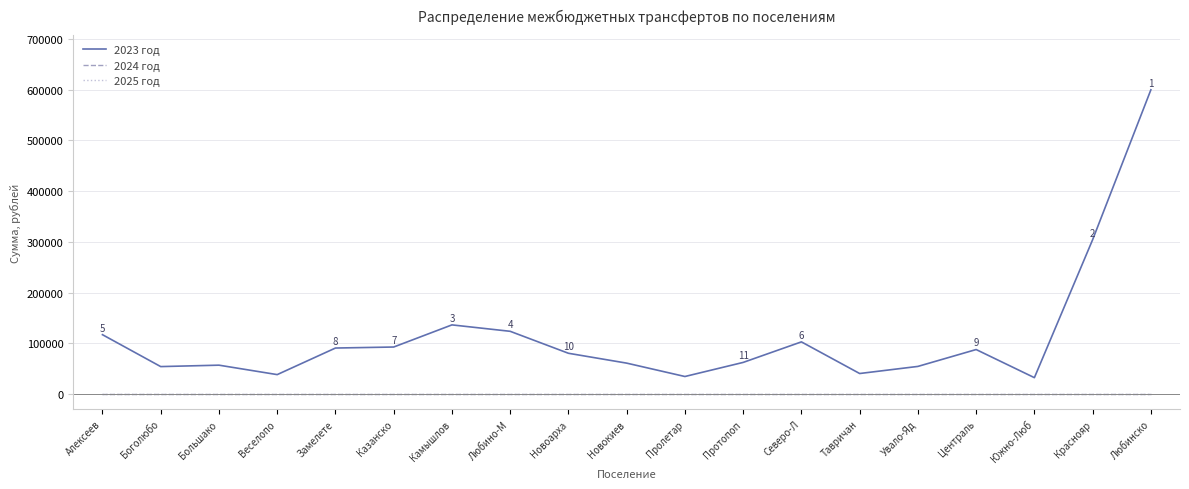

At Замелете, list the series in order from smallest to largest.

2024 год, 2025 год, 2023 год